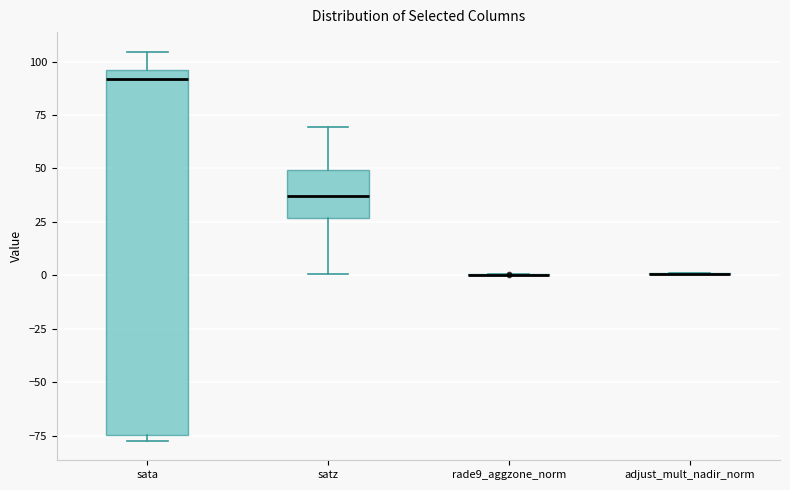

Reading left to right, transcribe this box plot: for each box, give where its median line is, the range the box spans, and where its two whiskers end, as read against the y-axis. The values are not printed on the chart, so give them approximately, as read against the axis.

sata: median 90, box -75 to 95, whiskers -75 (just below the box's lower edge) to 105
satz: median 35, box 25 to 50, whiskers 0 to 70
rade9_aggzone_norm: box collapsed to a line at 0, whiskers 0 to 0
adjust_mult_nadir_norm: box collapsed to a line at 0, whiskers 0 to 0